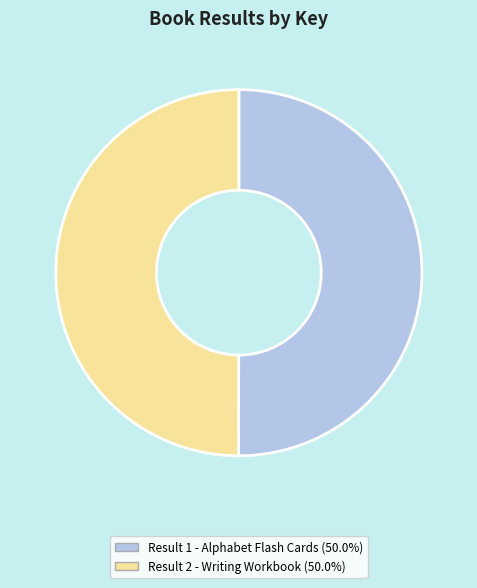

How many slices are in this pie chart?

2